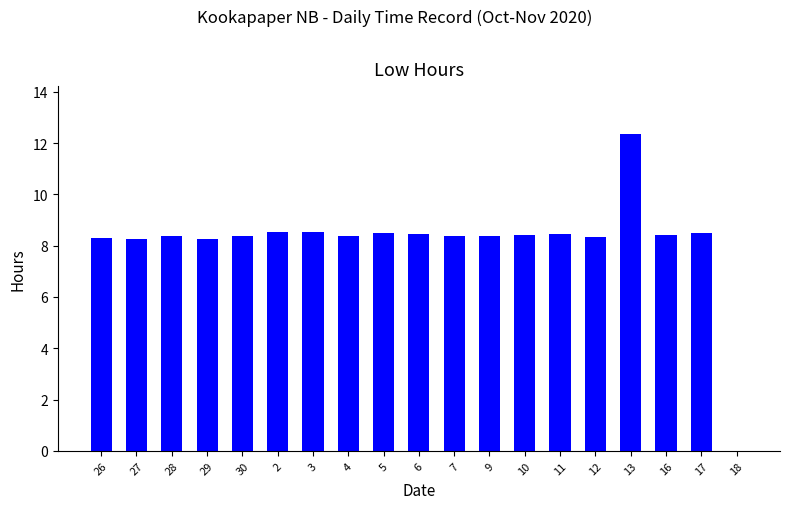

Are the bars grouped side by side (vs. stacked)?

No